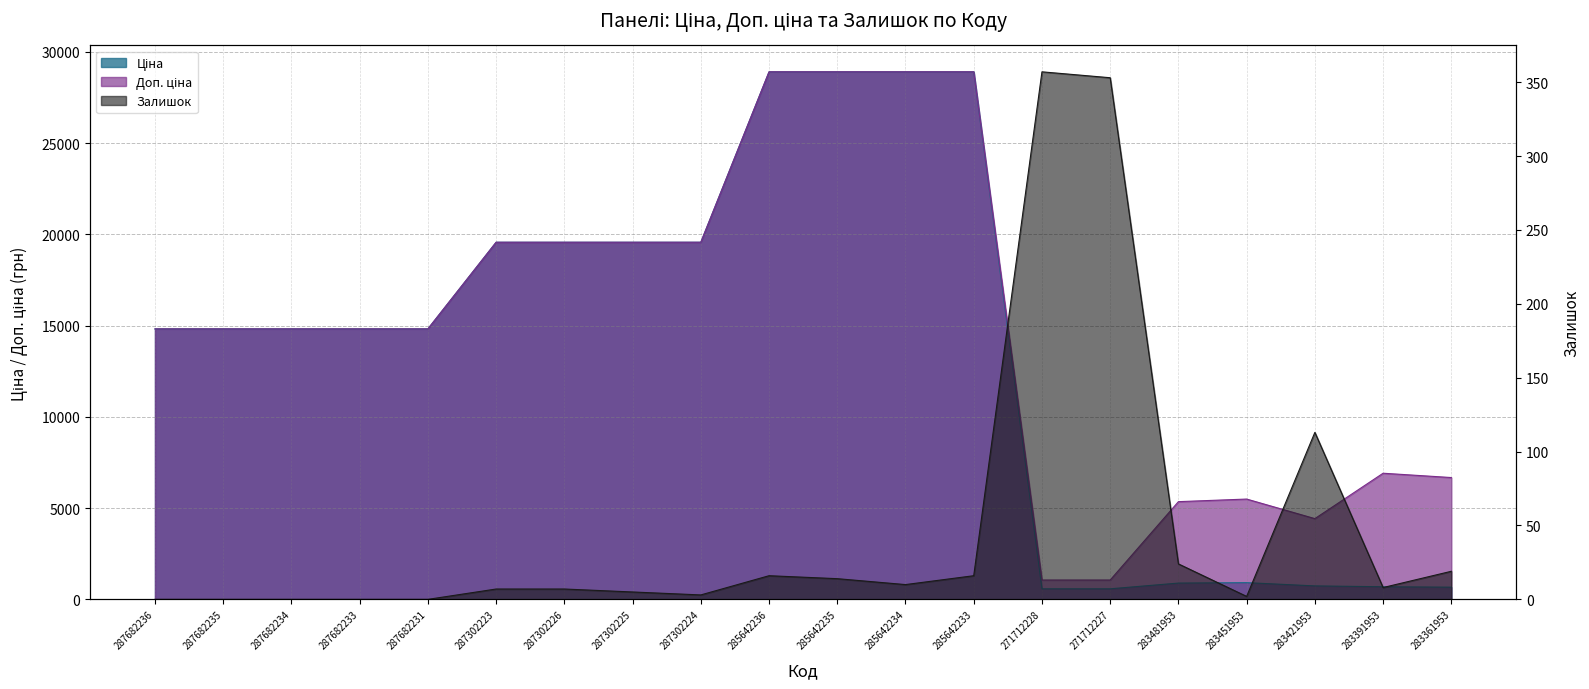

Rank the series at 271712228 from lowest to highest value.

Залишок, Ціна, Доп. ціна